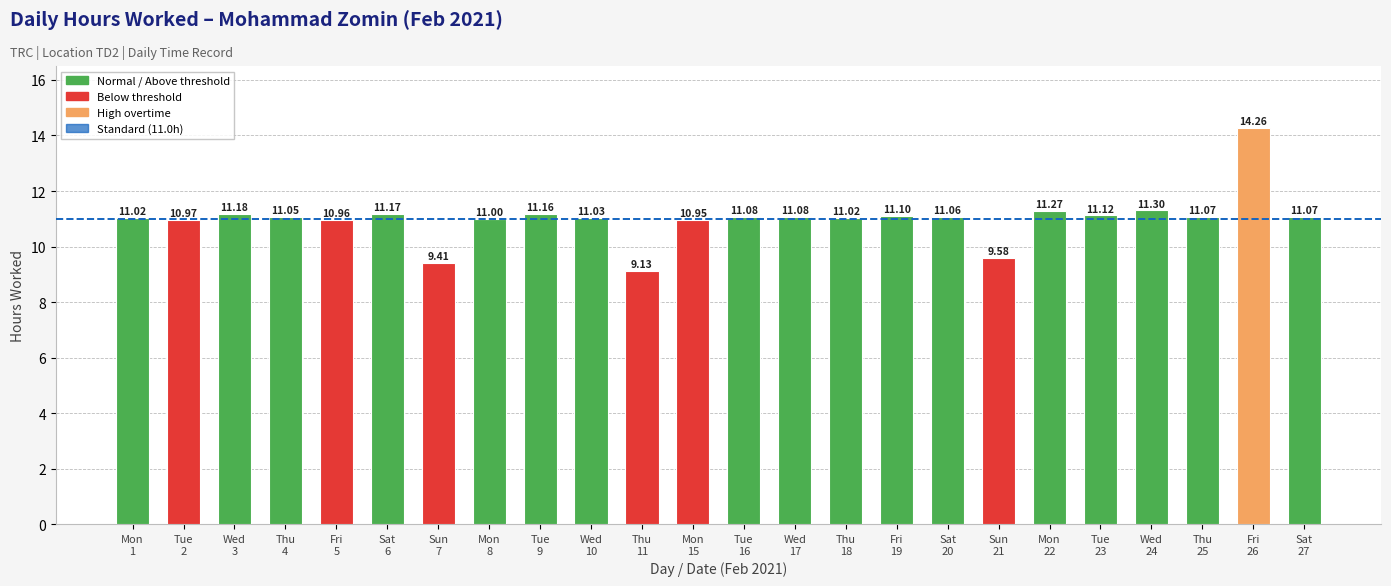

Does the chart contain stacked bars?

No